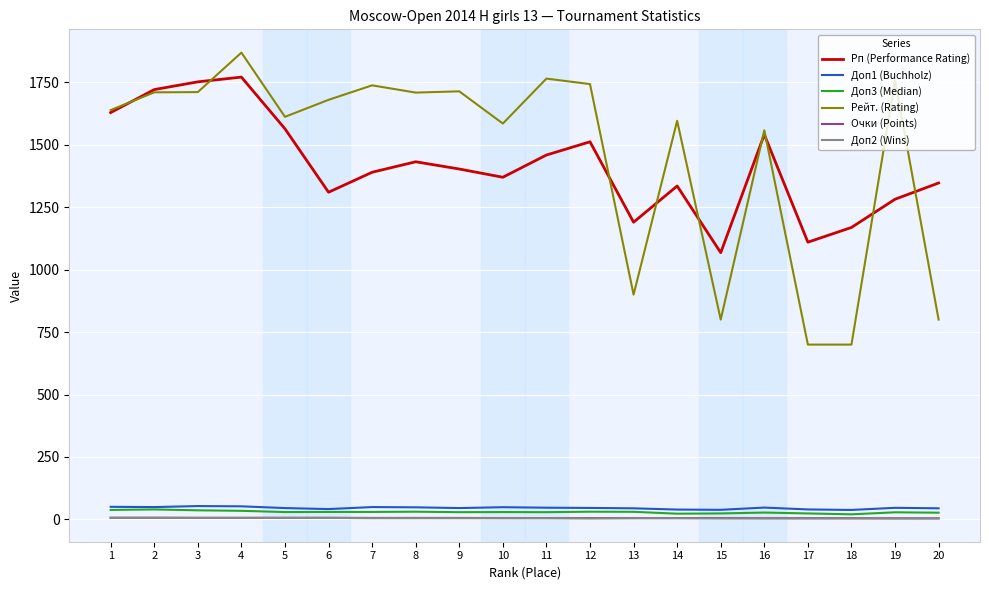

How many lines are shown in the chart?

6